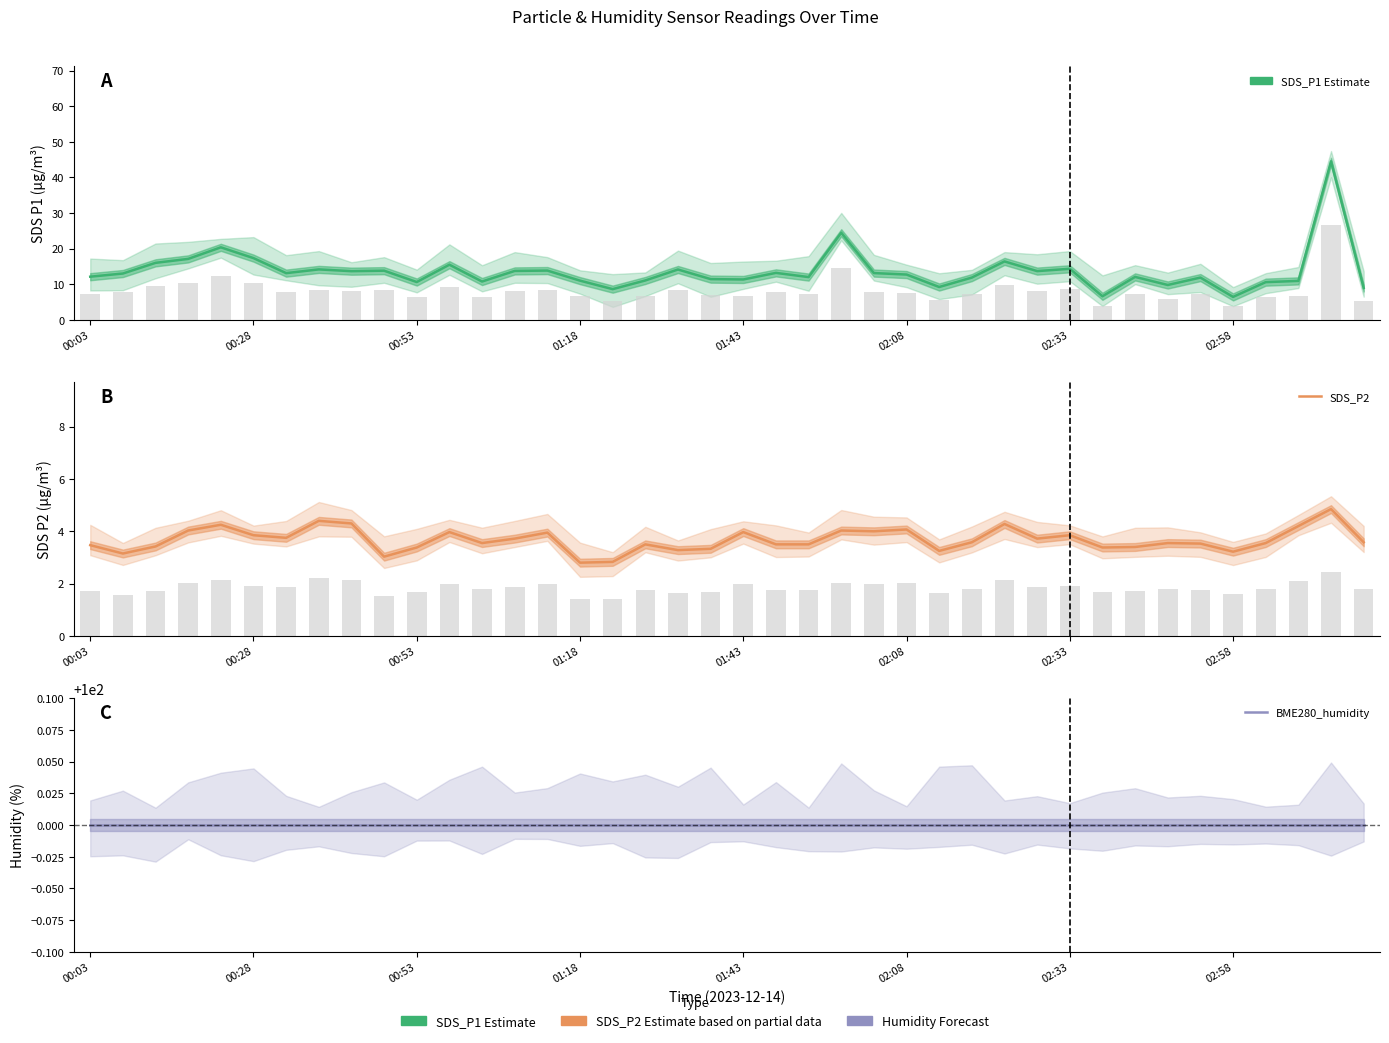

Reading left to right, list all the values displayed in this chart.

SDS_P1: 12.1	13.0	16.0	17.1	20.4	17.4	13.1	14.2	13.7	13.8	10.6	15.5	10.8	13.8	13.8	11.0	8.6	11.1	14.2	11.4	11.3	13.2	12.0	24.5	13.2	12.7	9.2	11.9	16.4	13.7	14.3	6.6	12.1	9.8	11.9	6.5	10.6	10.9	44.5	9.0
SDS_P2: 3.5	3.1	3.4	4.0	4.2	3.9	3.8	4.4	4.3	3.0	3.4	4.0	3.5	3.7	4.0	2.8	2.8	3.5	3.3	3.3	4.0	3.5	3.5	4.0	4.0	4.1	3.2	3.6	4.3	3.7	3.9	3.4	3.4	3.5	3.5	3.2	3.5	4.2	4.8	3.6
BME280_humidity: 100.0	100.0	100.0	100.0	100.0	100.0	100.0	100.0	100.0	100.0	100.0	100.0	100.0	100.0	100.0	100.0	100.0	100.0	100.0	100.0	100.0	100.0	100.0	100.0	100.0	100.0	100.0	100.0	100.0	100.0	100.0	100.0	100.0	100.0	100.0	100.0	100.0	100.0	100.0	100.0